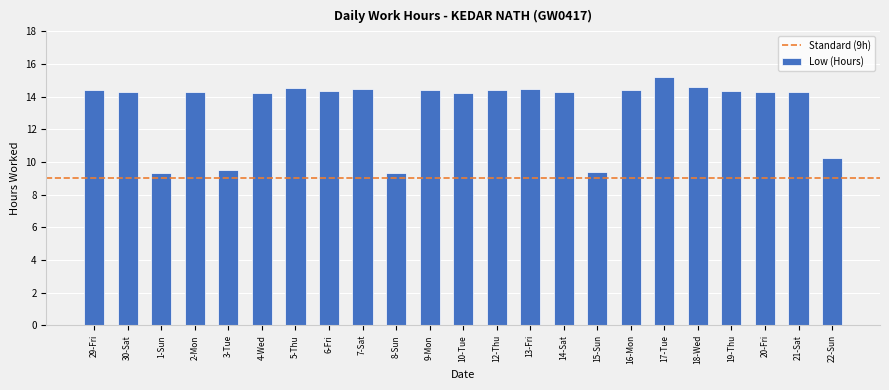

Which label corresponds to the largest value in the chart?

17-Tue